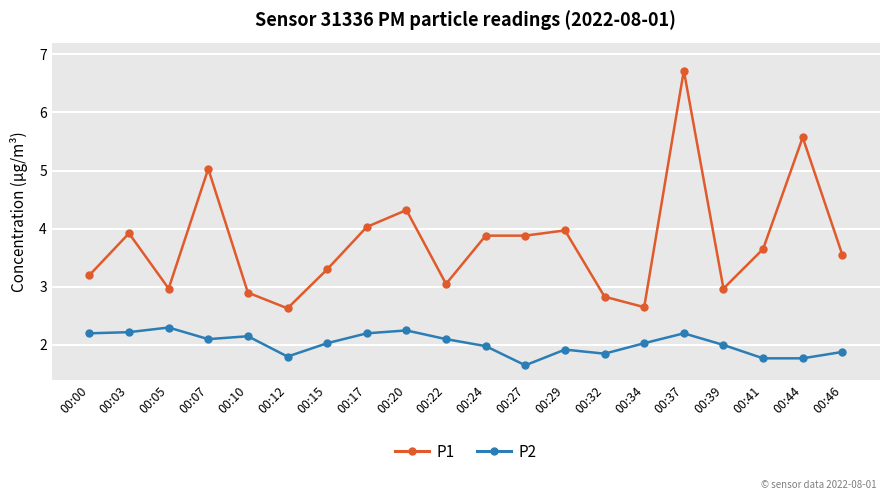

What is the spread (max minus min) of values at 00:03?

1.7